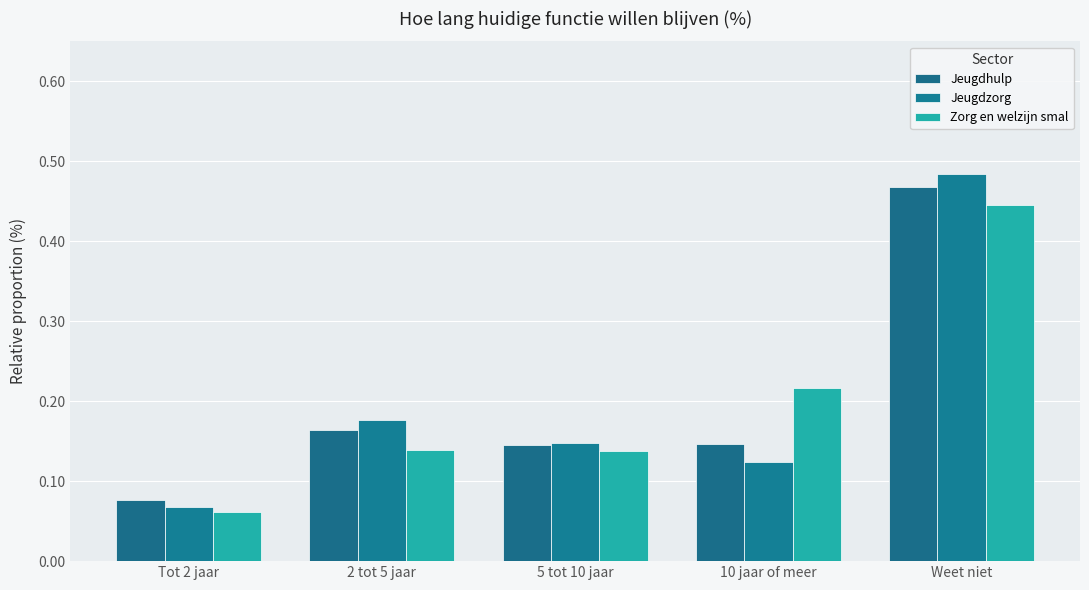

How many Jeugdzorg values are between 0 and 1?

5